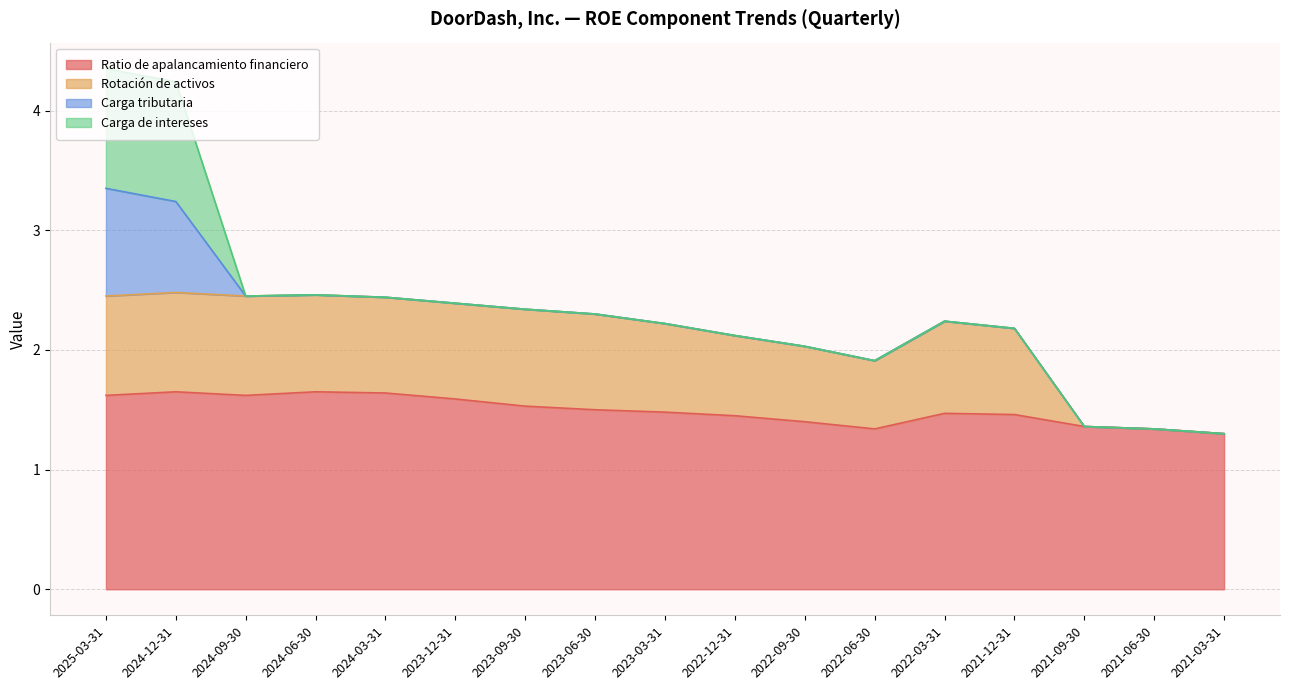

What is the total value across all series at 2021-06-30?

1.3